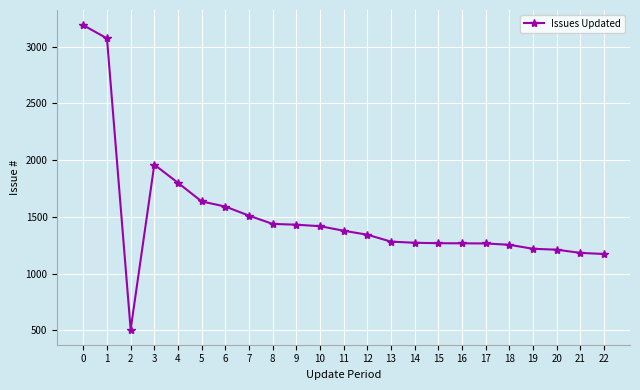

At which category does the data reach its first local peak?

3